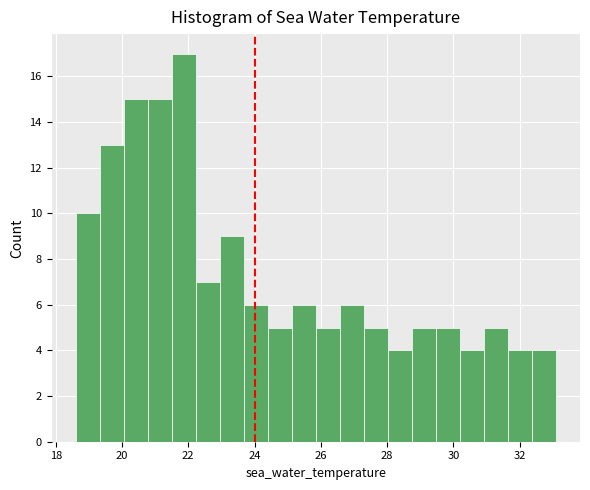

Around what value on the x-axis is the tallest bar? Give the approximate position of its centre, as read against the axis.

21.8